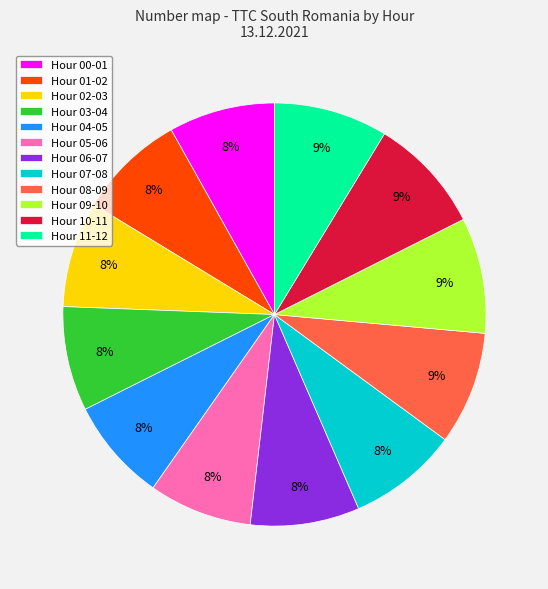

Does Hour 05-06 represent more than half of the total?

No